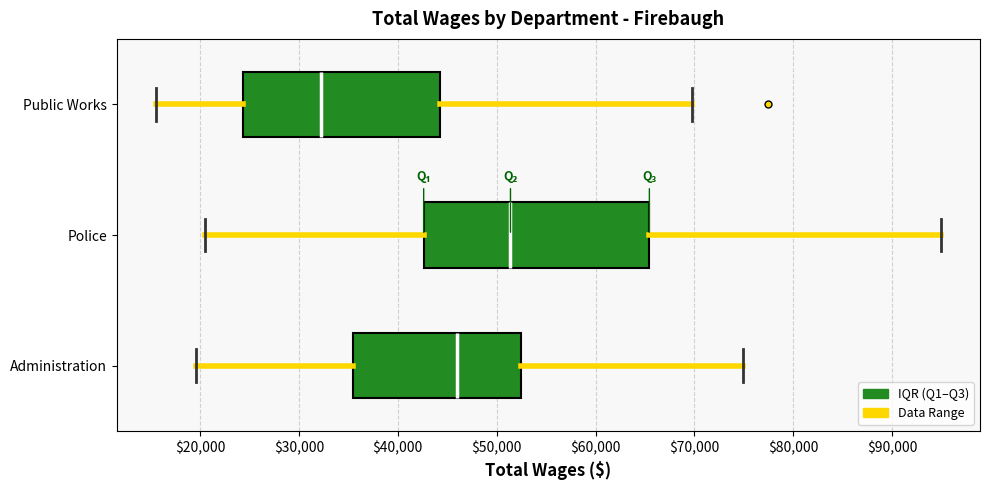

Where does the right whisker of the box for Public Works end on the x-axis? The values are not printed on the chart, so give them approximately, as read against the axis.

70000